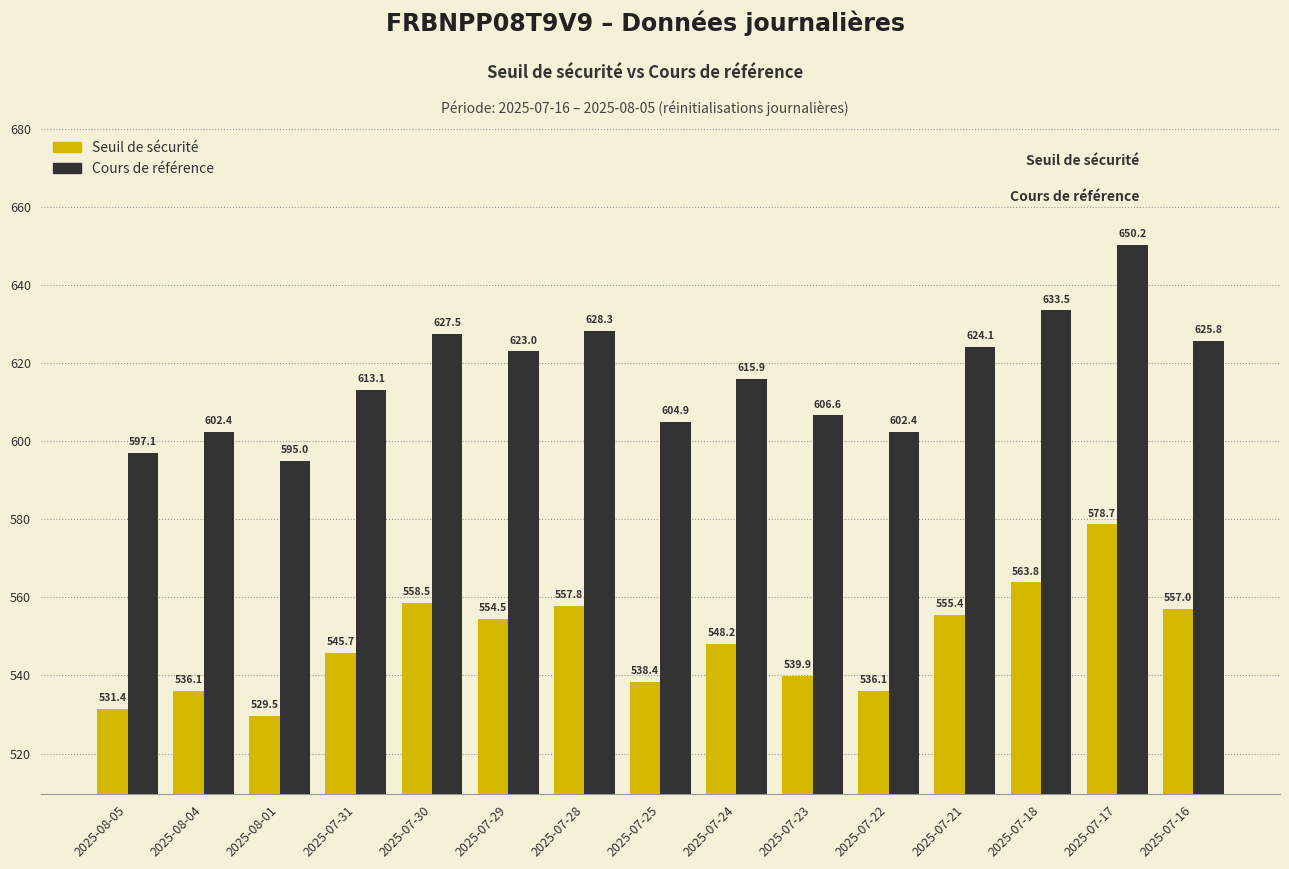

At how many categories does at least one series exceed 551?

15